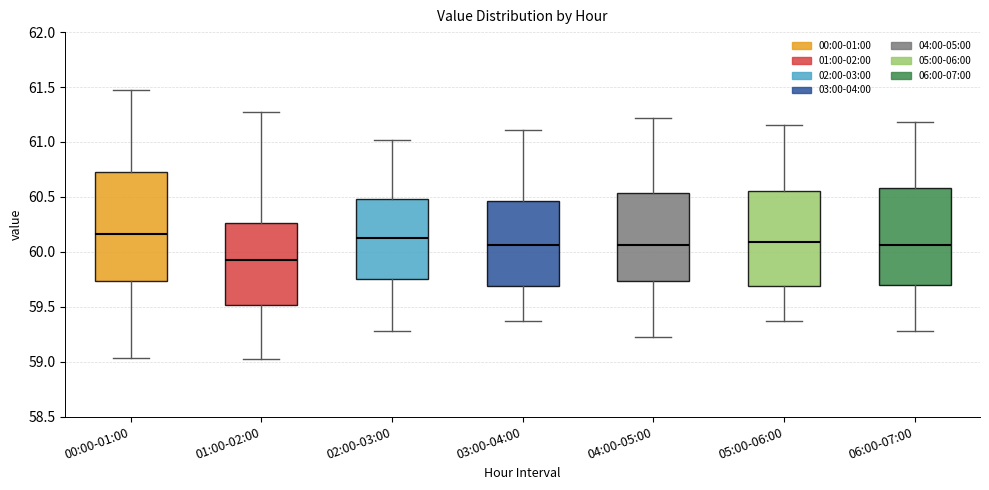

Which box's median line is the lowest?

01:00-02:00